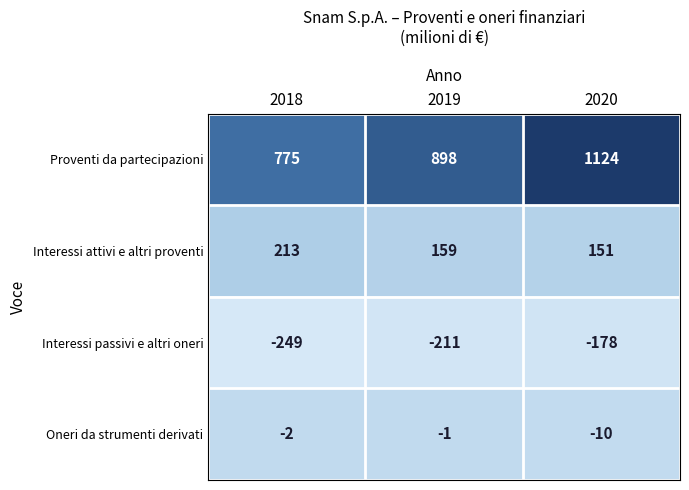

List the series in order of their peak value, highest first.

Proventi da partecipazioni, Interessi attivi e altri proventi, Oneri da strumenti derivati, Interessi passivi e altri oneri